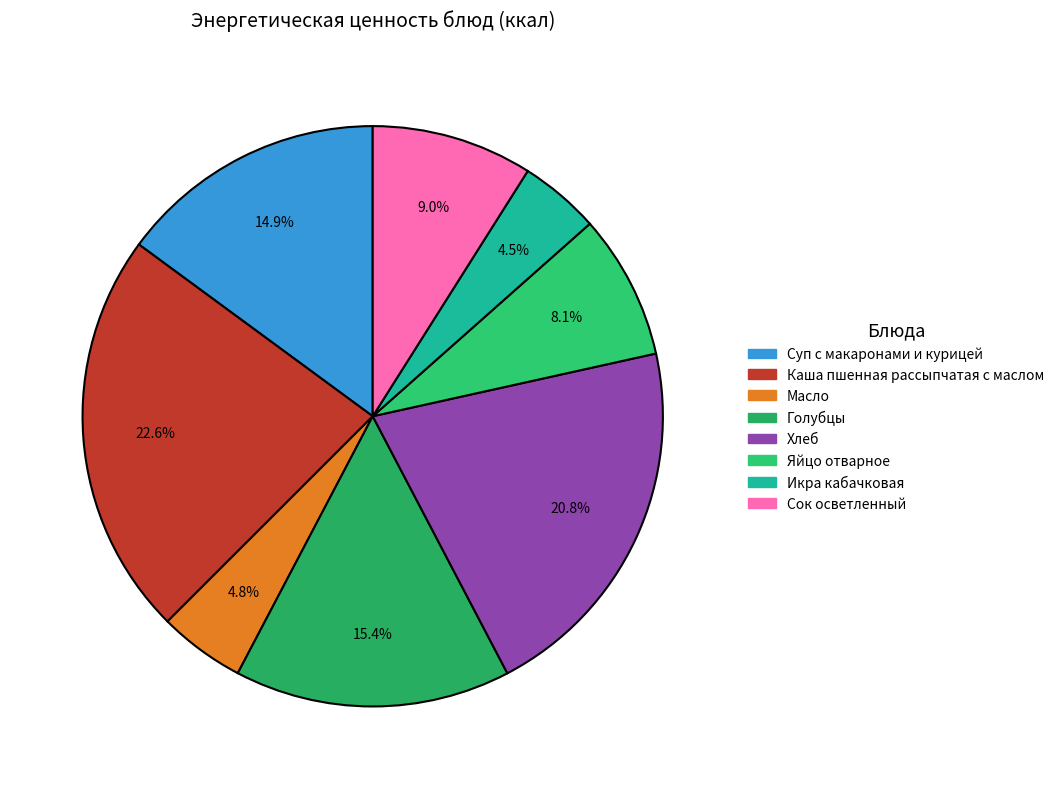

What percentage is NOT represented by Суп с макаронами и курицей?

85.1%